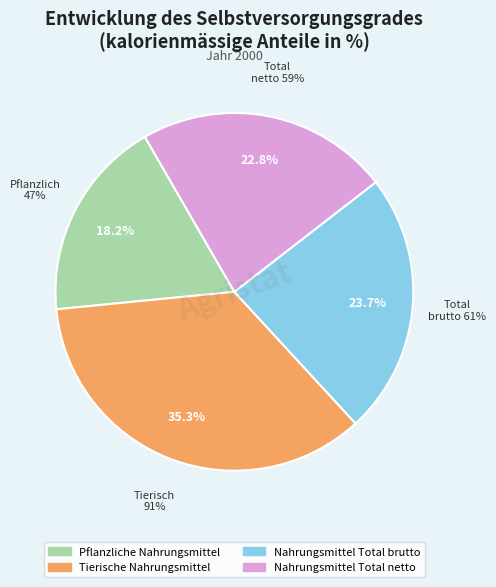

Count the number of slices in the pie.

4